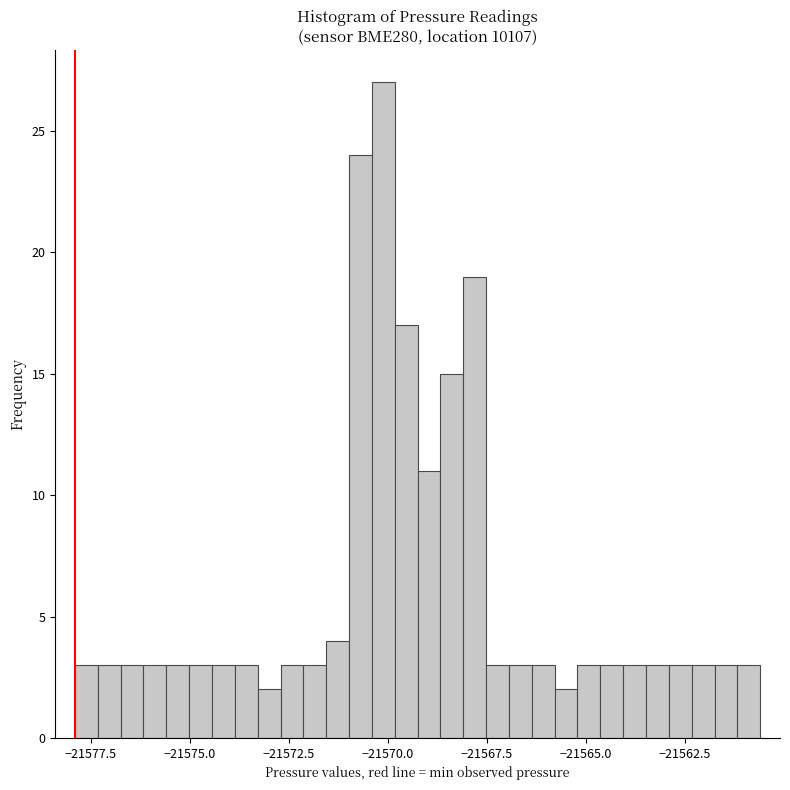

Around what value on the x-axis is the tallest bar? Give the approximate position of its centre, as read against the axis.

-21570.0